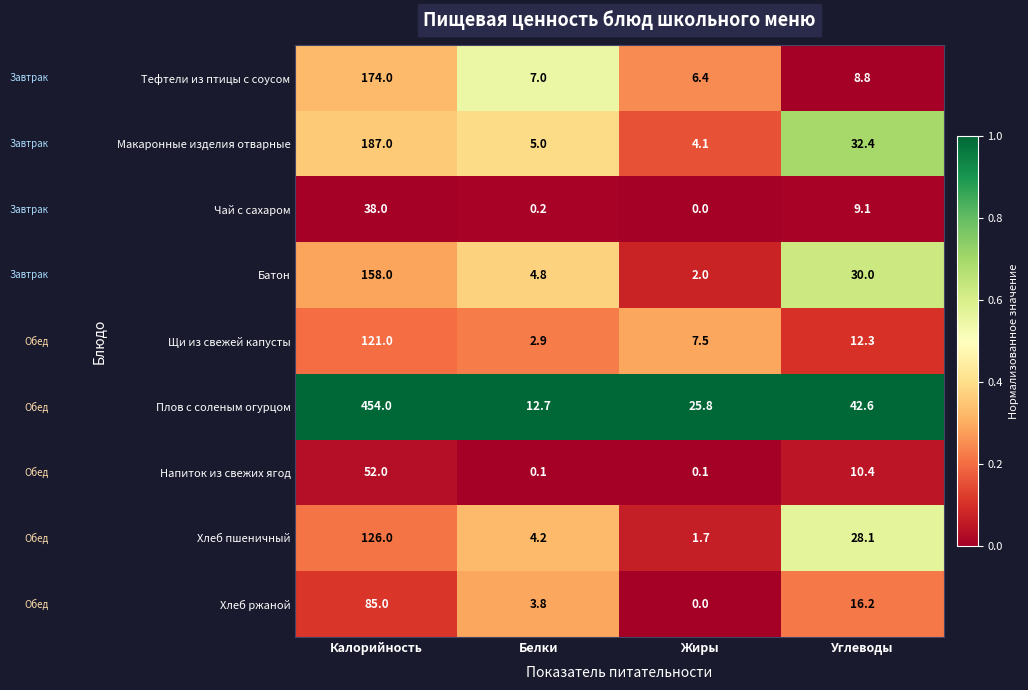

Which series has the largest total across all categories?

Плов с соленым огурцом